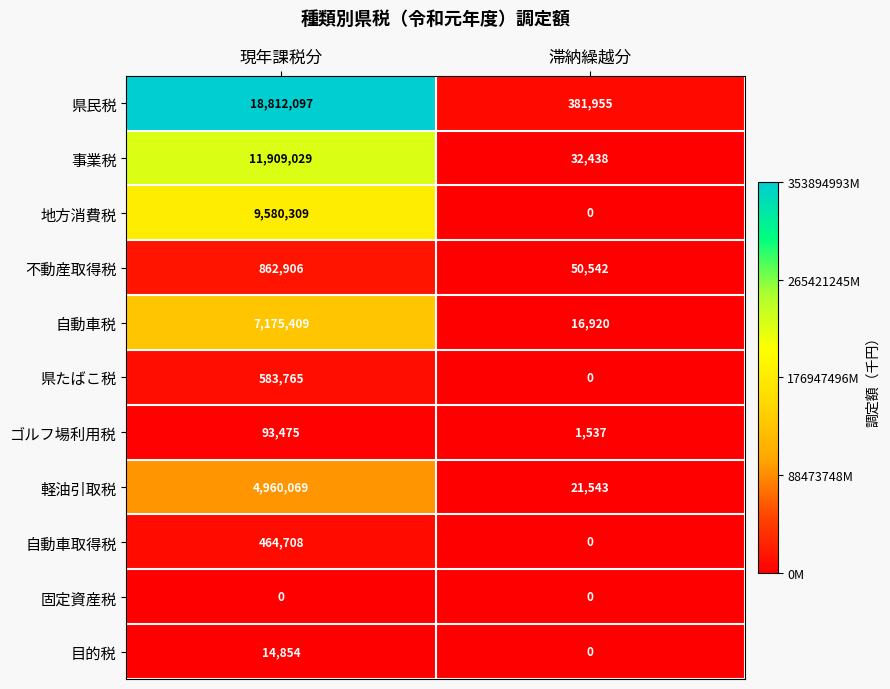

How many series are shown in this chart?

11